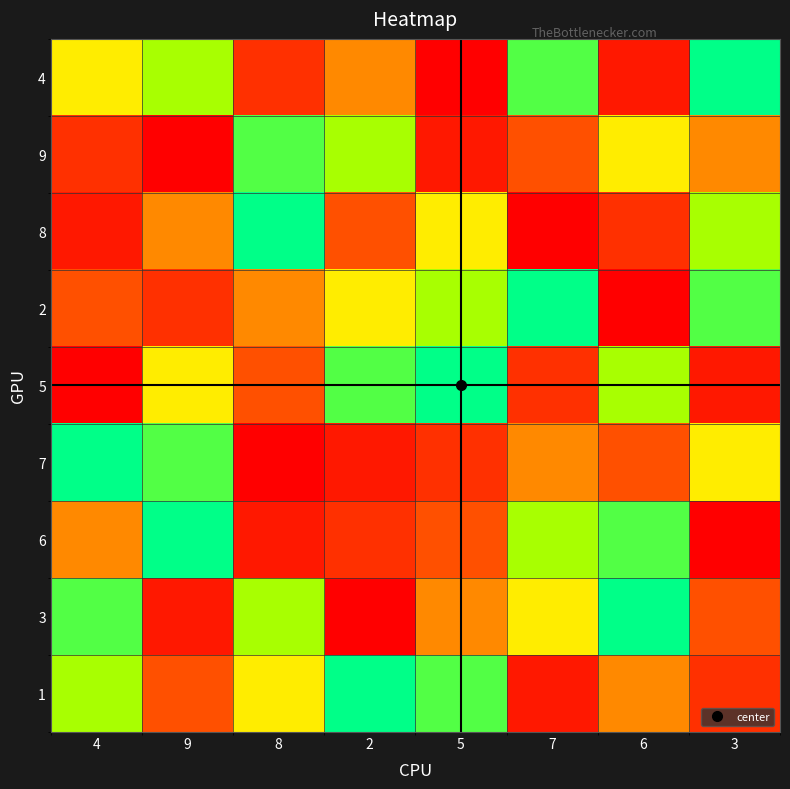

Reading right to left, list all the values displayed in this chart.

4: 3=9	6=2	7=8	5=1	2=5	8=3	9=7	4=6
9: 3=5	6=6	7=4	5=2	2=7	8=8	9=1	4=3
8: 3=7	6=3	7=1	5=6	2=4	8=9	9=5	4=2
2: 3=8	6=1	7=9	5=7	2=6	8=5	9=3	4=4
5: 3=2	6=7	7=3	5=9	2=8	8=4	9=6	4=1
7: 3=6	6=4	7=5	5=3	2=2	8=1	9=8	4=9
6: 3=1	6=8	7=7	5=4	2=3	8=2	9=9	4=5
3: 3=4	6=9	7=6	5=5	2=1	8=7	9=2	4=8
1: 3=3	6=5	7=2	5=8	2=9	8=6	9=4	4=7